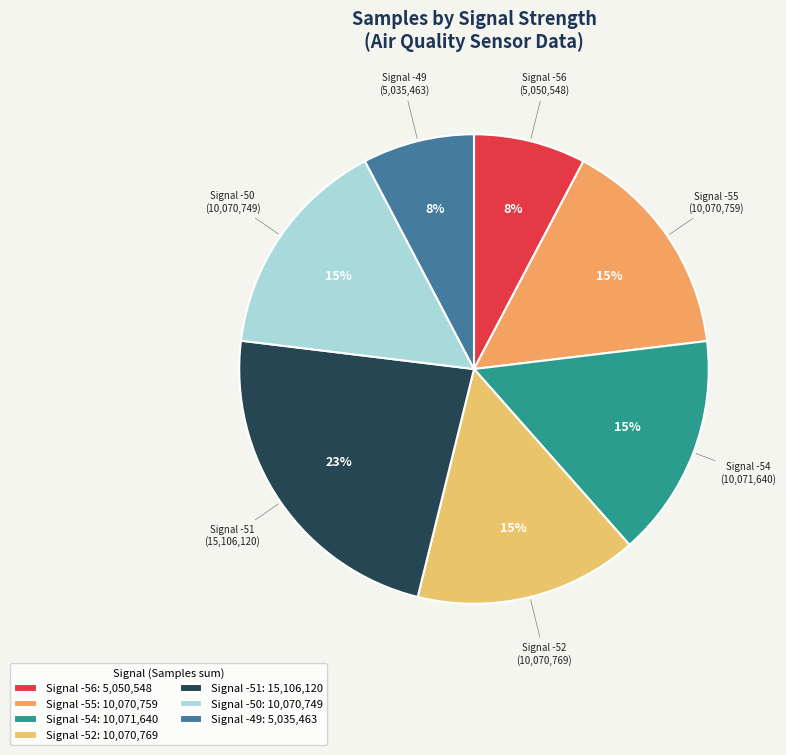

How many slices are in this pie chart?

7